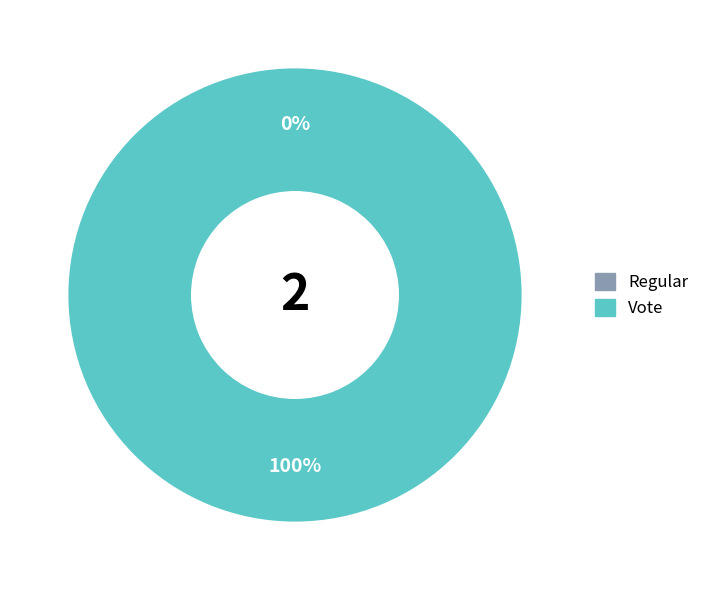

To the nearest percent, what is the average slice percentage?

50%